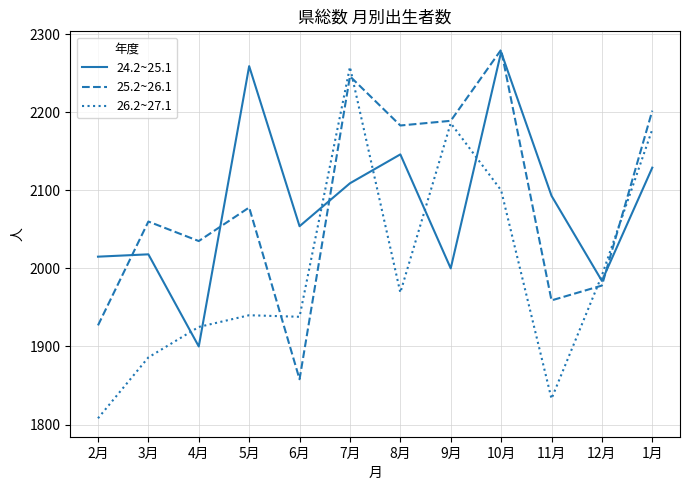

The 26.2~27.1 series shows 2648 at 11月. True or false?

False